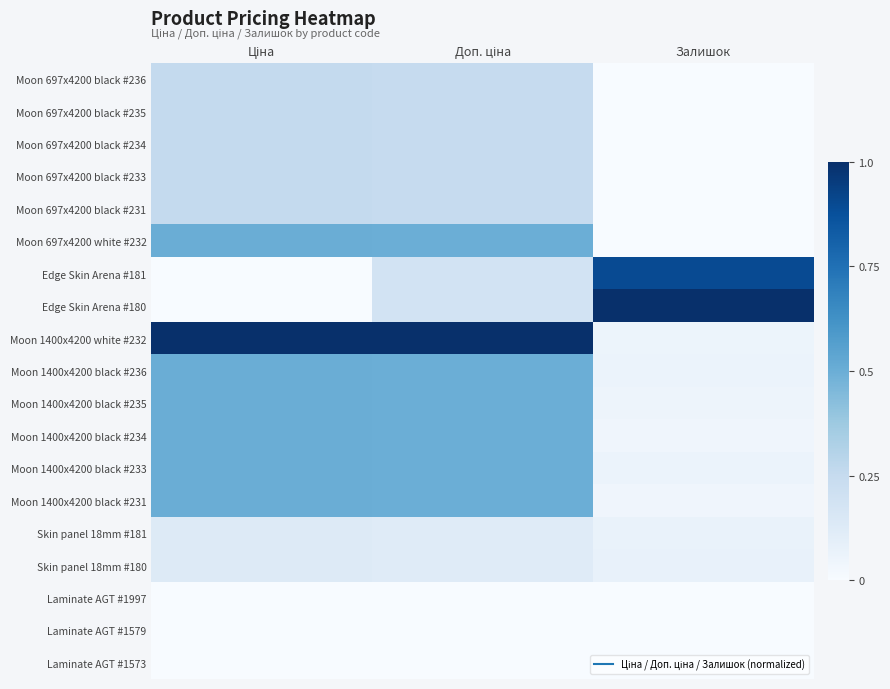

Reading left to right, transcribe all the data shown in this chart.

Moon 697x4200 black #236: Ціна=0.3	Доп. ціна=0.2	Залишок=0.0
Moon 697x4200 black #235: Ціна=0.3	Доп. ціна=0.2	Залишок=0.0
Moon 697x4200 black #234: Ціна=0.3	Доп. ціна=0.2	Залишок=0.0
Moon 697x4200 black #233: Ціна=0.3	Доп. ціна=0.2	Залишок=0.0
Moon 697x4200 black #231: Ціна=0.3	Доп. ціна=0.2	Залишок=0.0
Moon 697x4200 white #232: Ціна=0.5	Доп. ціна=0.5	Залишок=0.0
Edge Skin Arena #181: Ціна=0.0	Доп. ціна=0.2	Залишок=0.9
Edge Skin Arena #180: Ціна=0.0	Доп. ціна=0.2	Залишок=1.0
Moon 1400x4200 white #232: Ціна=1.0	Доп. ціна=1.0	Залишок=0.1
Moon 1400x4200 black #236: Ціна=0.5	Доп. ціна=0.5	Залишок=0.1
Moon 1400x4200 black #235: Ціна=0.5	Доп. ціна=0.5	Залишок=0.0
Moon 1400x4200 black #234: Ціна=0.5	Доп. ціна=0.5	Залишок=0.0
Moon 1400x4200 black #233: Ціна=0.5	Доп. ціна=0.5	Залишок=0.1
Moon 1400x4200 black #231: Ціна=0.5	Доп. ціна=0.5	Залишок=0.0
Skin panel 18mm #181: Ціна=0.1	Доп. ціна=0.1	Залишок=0.1
Skin panel 18mm #180: Ціна=0.1	Доп. ціна=0.1	Залишок=0.1
Laminate AGT #1997: Ціна=0.0	Доп. ціна=0.0	Залишок=0.0
Laminate AGT #1579: Ціна=0.0	Доп. ціна=0.0	Залишок=0.0
Laminate AGT #1573: Ціна=0.0	Доп. ціна=0.0	Залишок=0.0